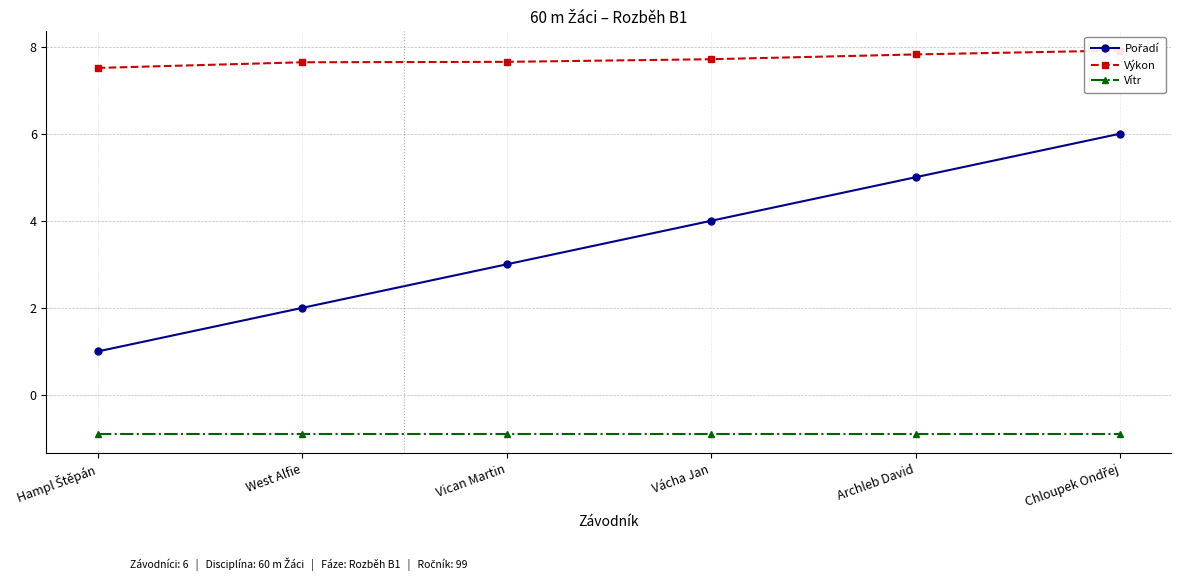

Which has a higher value, West Alfie or Vácha Jan?

Vácha Jan